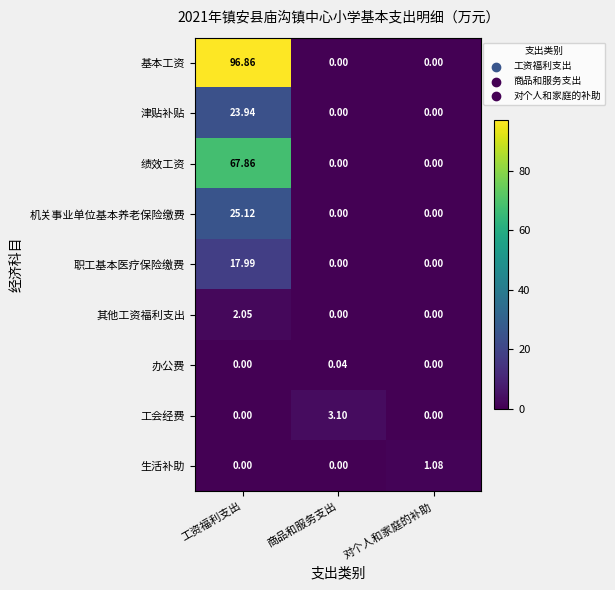

At which category does the chart reach its peak across all series?

工资福利支出